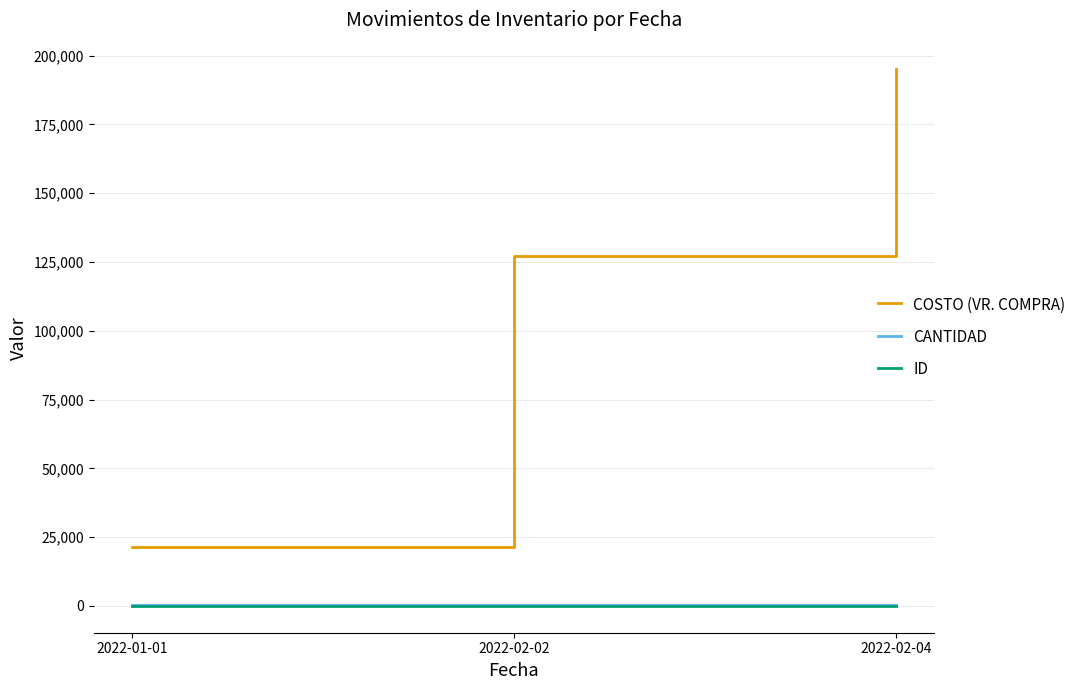

At which label is COSTO (VR. COMPRA) closest to 108177?

2022-02-02